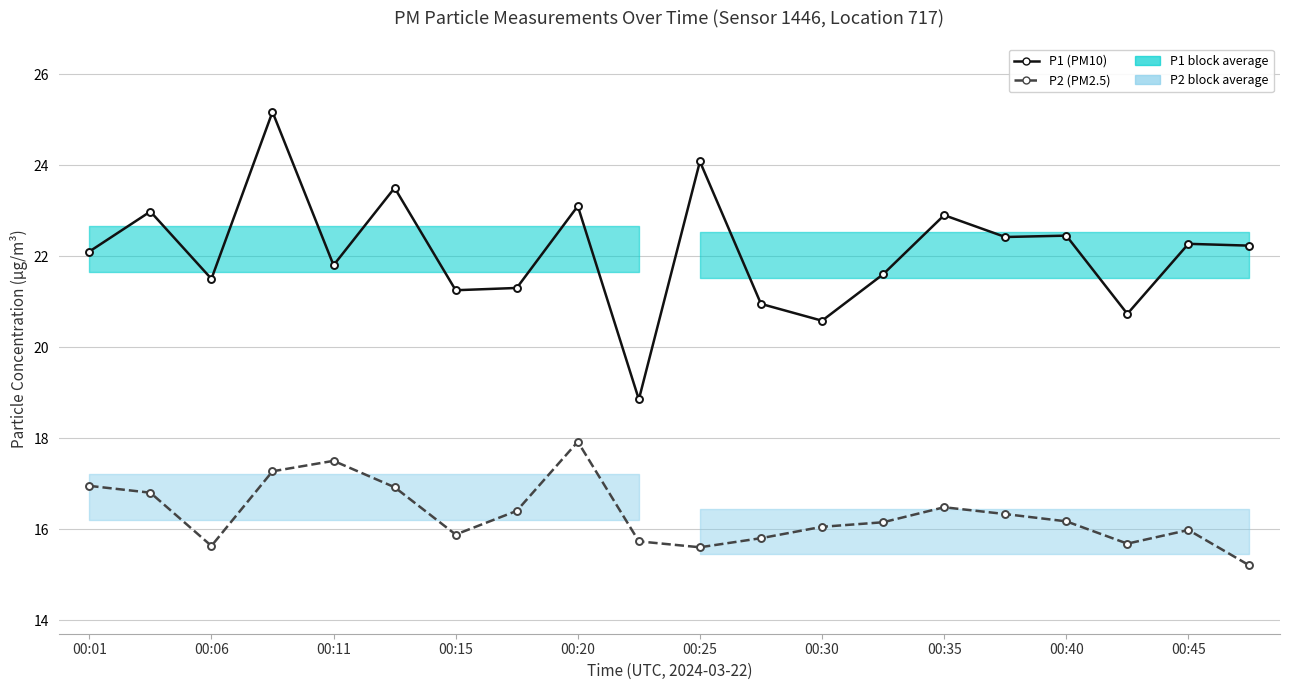

What position from the left is 00:01?

1